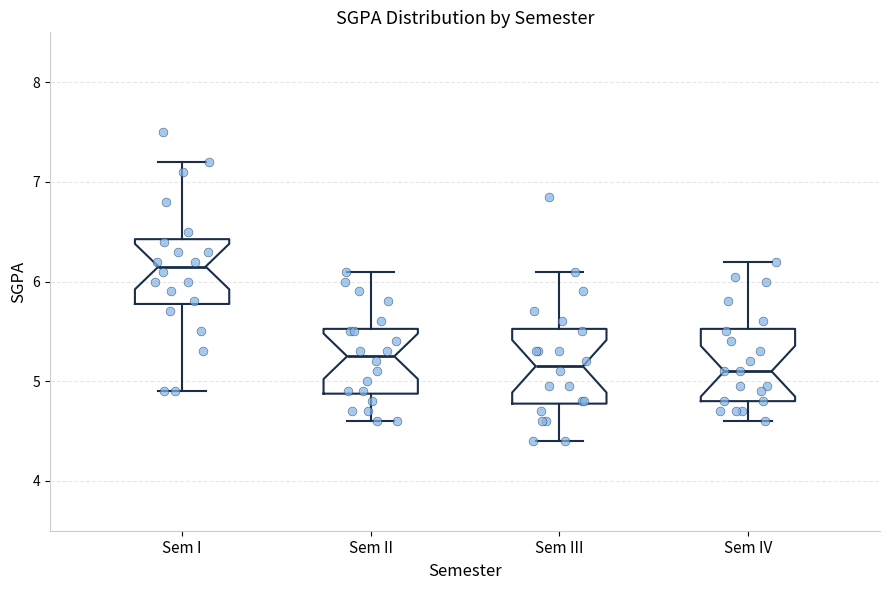

Which box has the highest median line?

Sem I